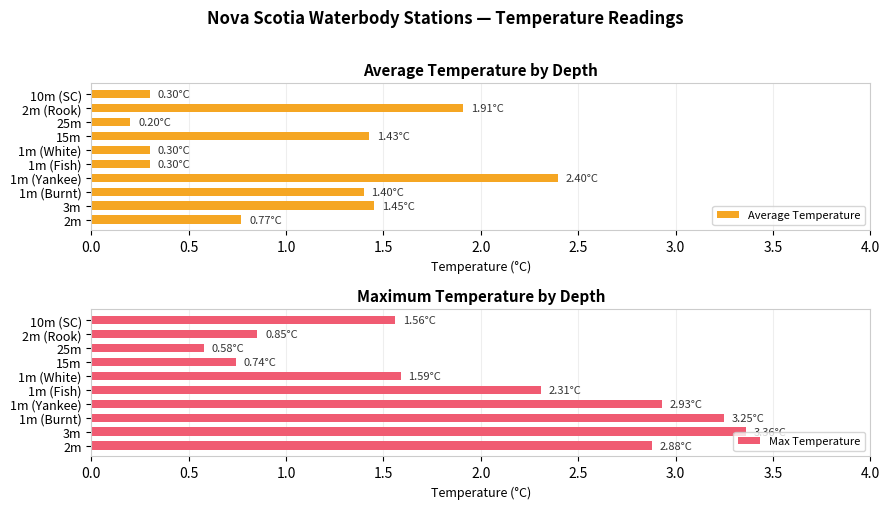

What is the difference between the maximum and second lowest values in the Max Temperature series?

2.6